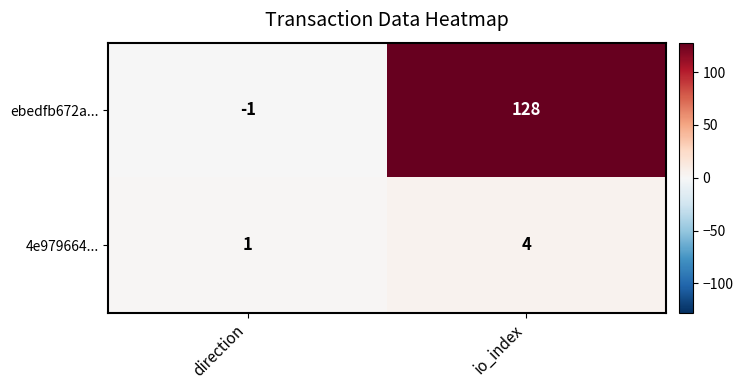

Which series has the widest spread of values?

ebedfb672a...